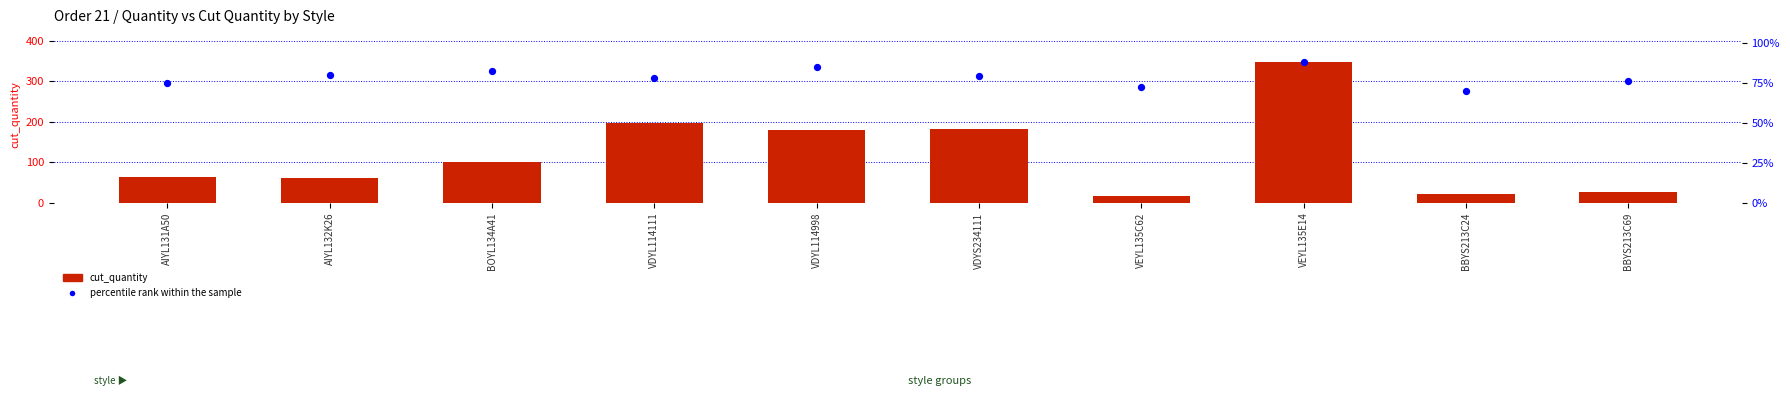

Which series has the largest total across all categories?

cut_quantity